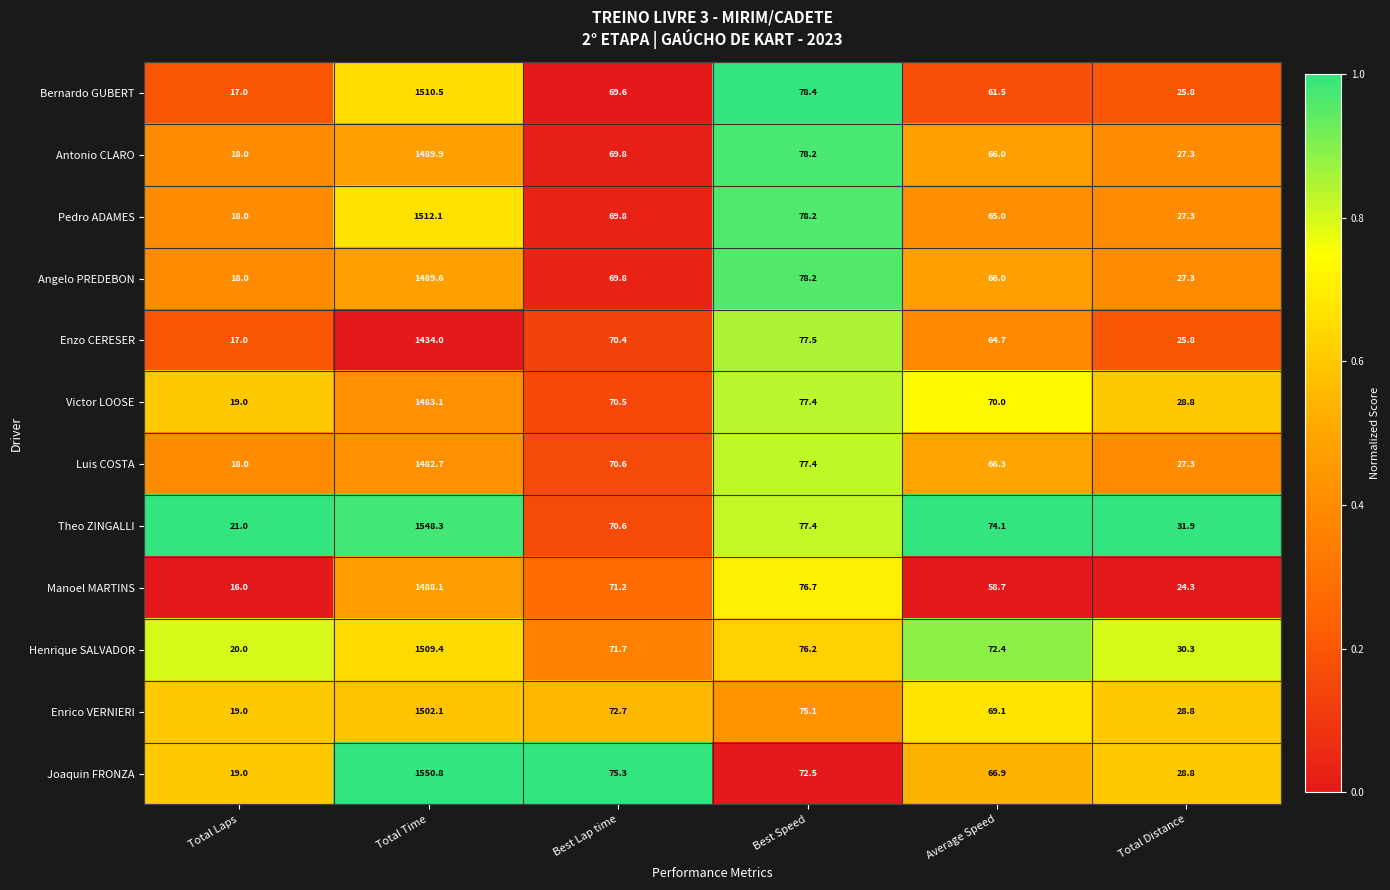

Which series has the largest total across all categories?

Theo ZINGALLI